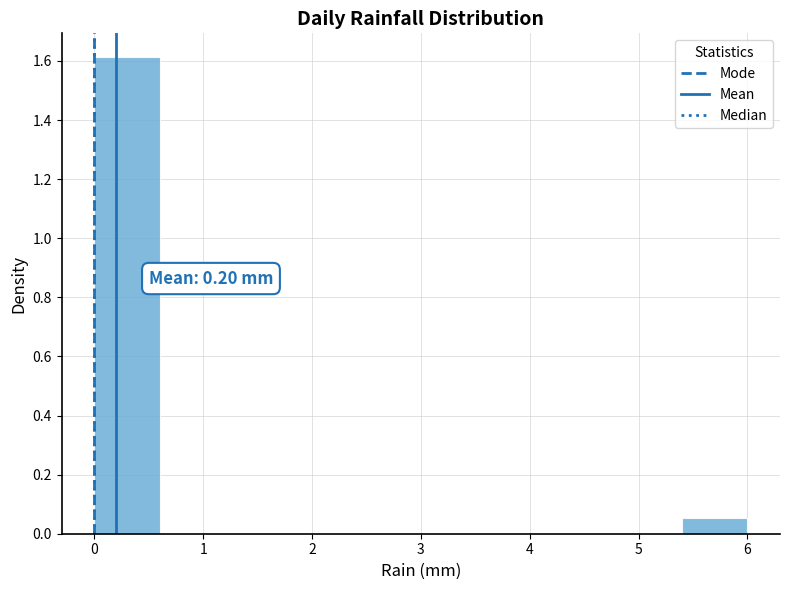

Over which range of the x-axis is the bar tallest?

0.0 to 0.6